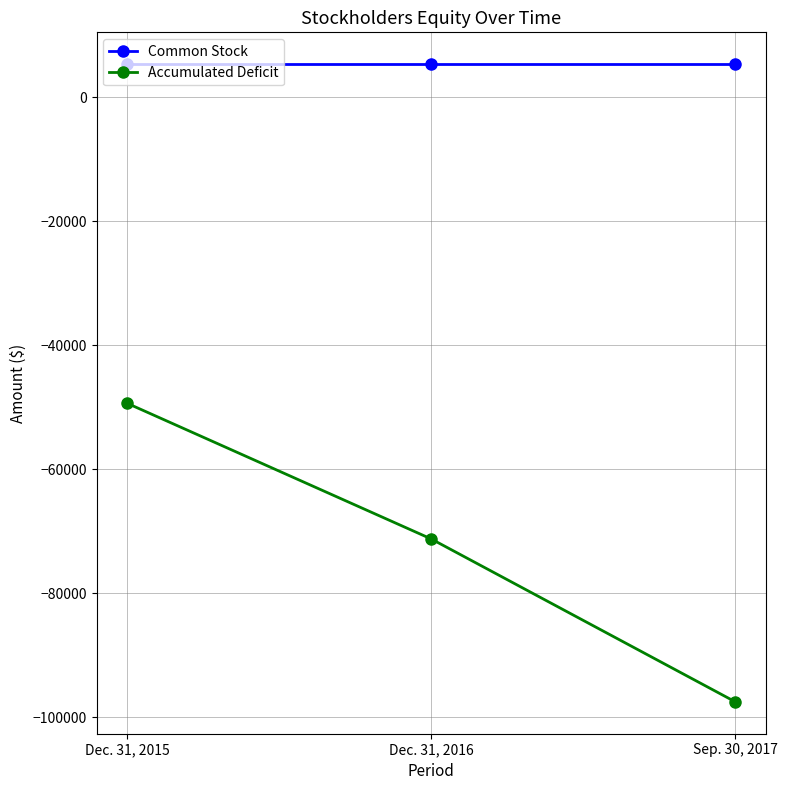

Where is Accumulated Deficit nearest to the value -73459?

Dec. 31, 2016